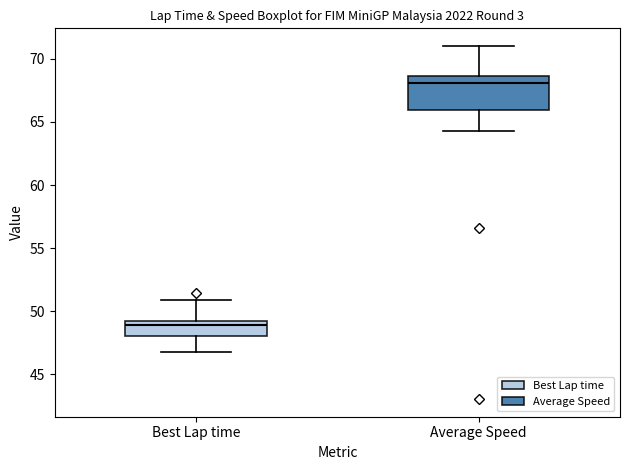

Which box is the tallest, from its lower edge to its upper edge?

Average Speed